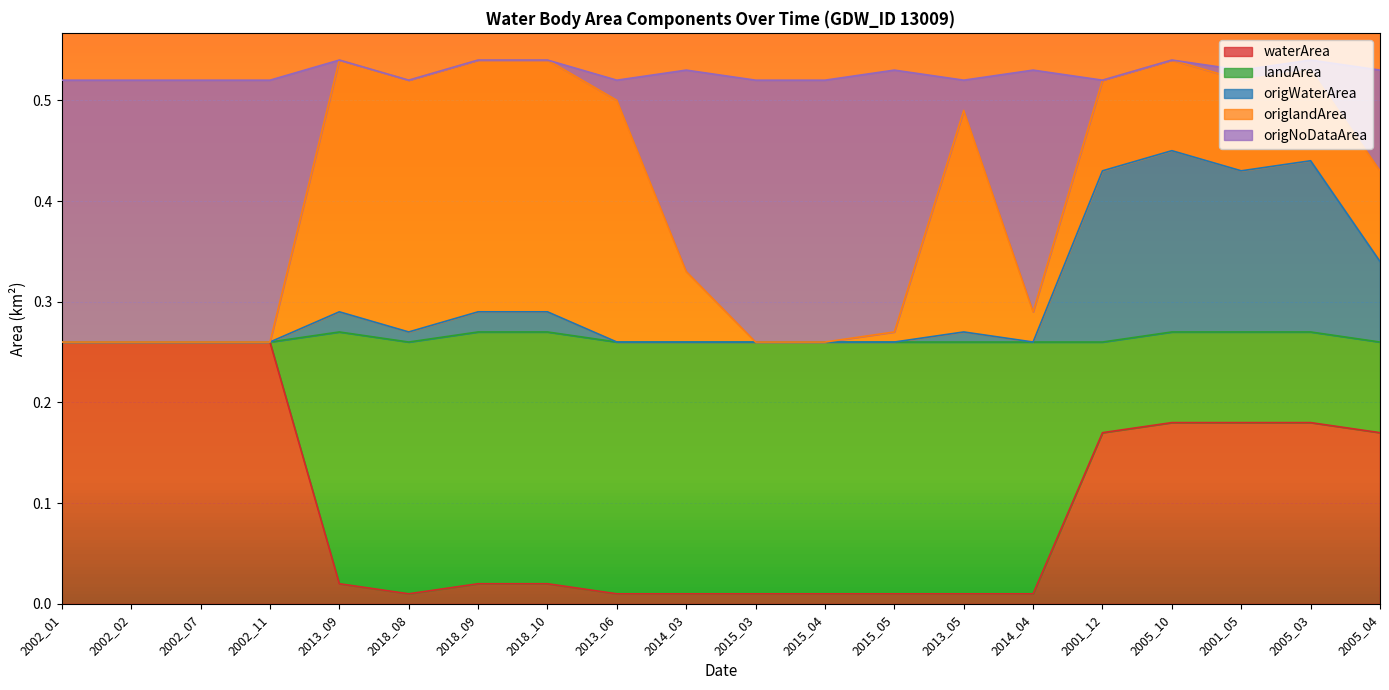

Which category has the highest value in the waterArea series?

2002_01